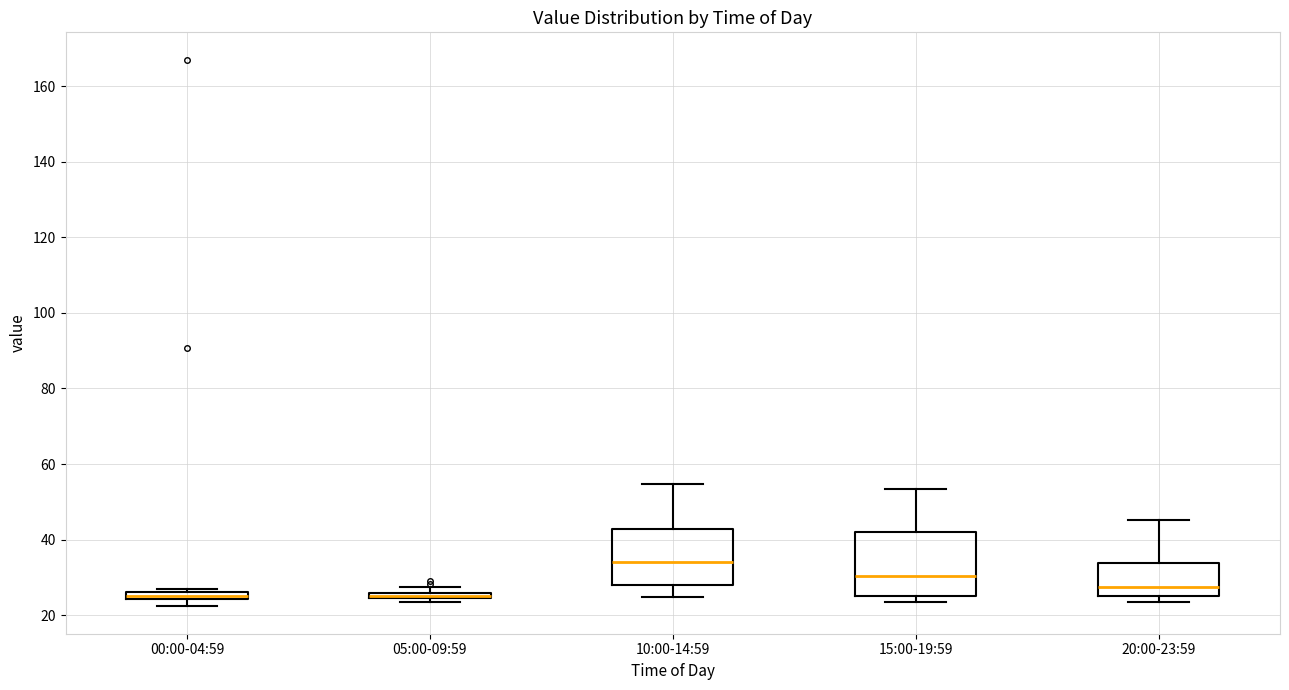

Where does the upper whisker of the box for 20:00-23:59 end on the y-axis? The values are not printed on the chart, so give them approximately, as read against the axis.

46